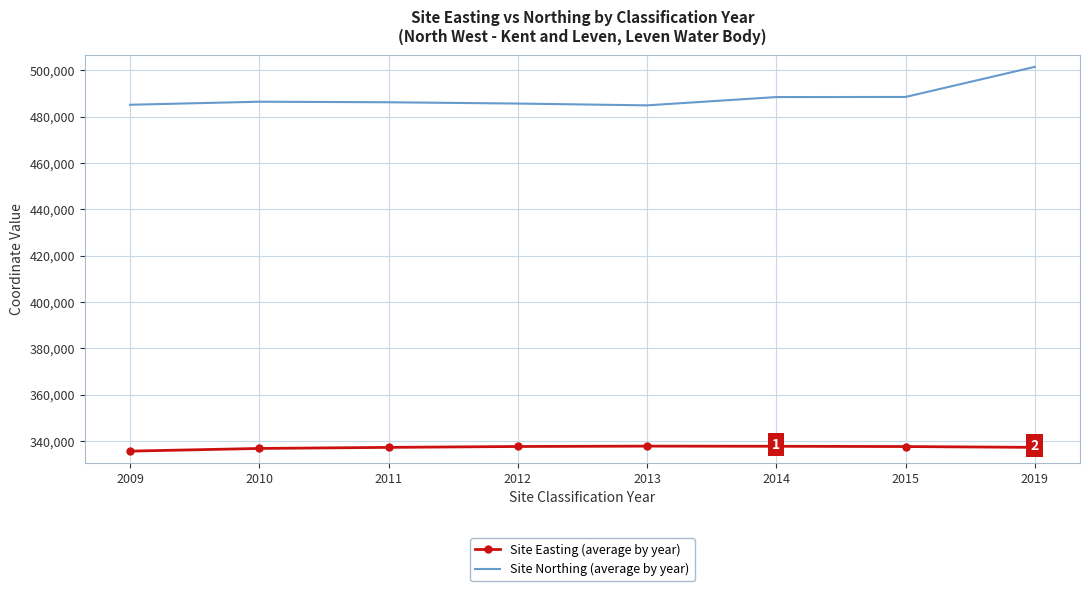

What is the difference between the highest and lowest values at 2019?

164253